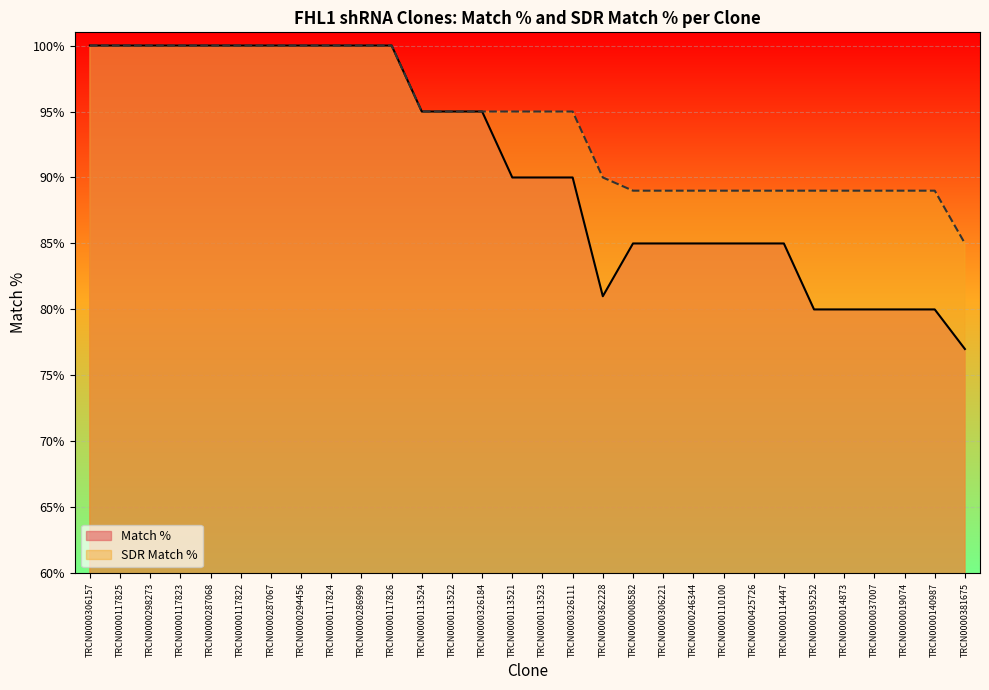

What position from the right is TRCN0000287067?

24